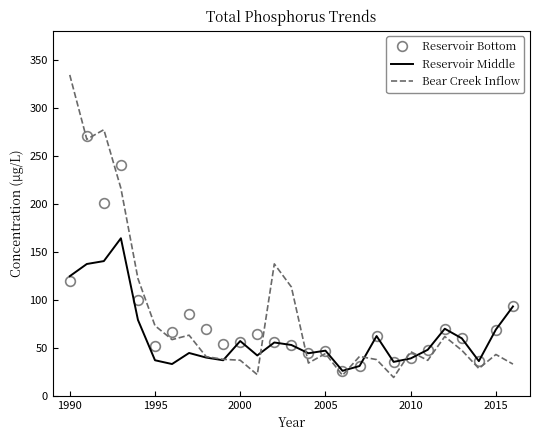

Rank the series by their maximum value, from lowest to highest.

Reservoir Middle, Reservoir Bottom, Bear Creek Inflow